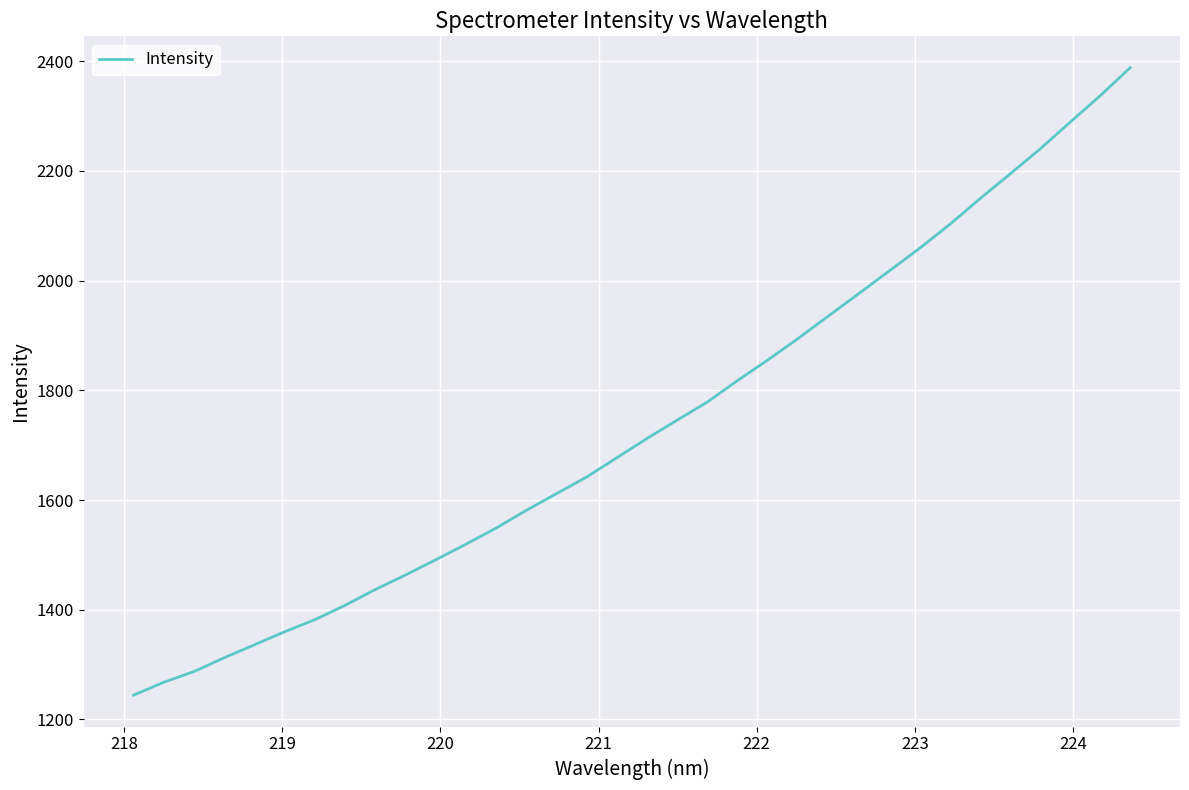

What is the difference between the maximum and minimum values?

1144.3